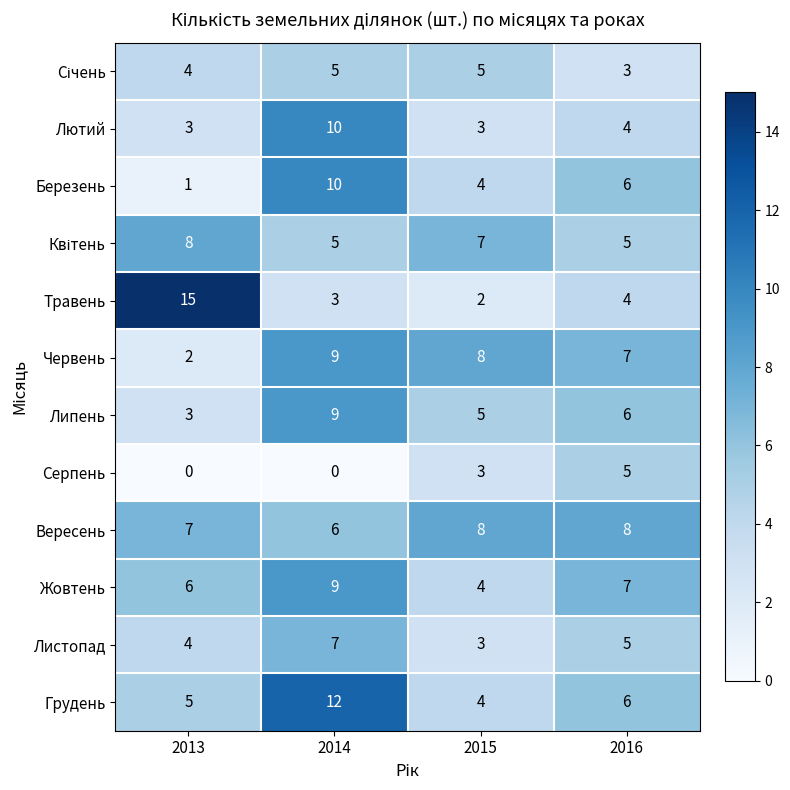

What is the highest value of the Серпень series?

5